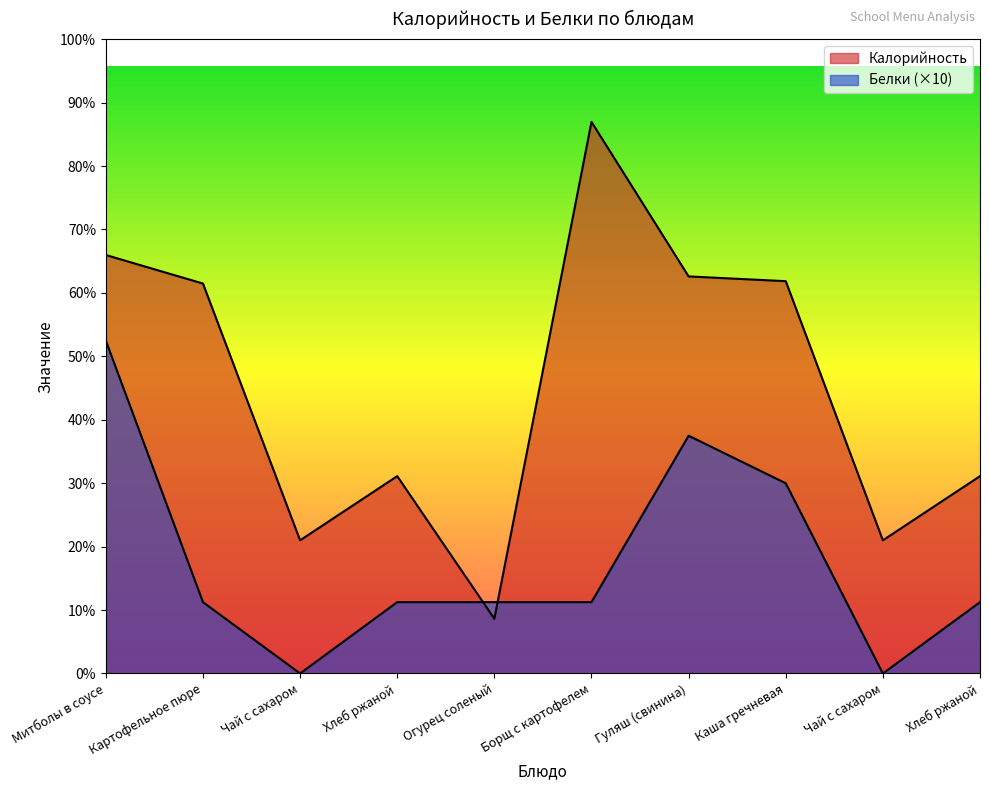

How many intersections are there between Калорийность and Белки?

2